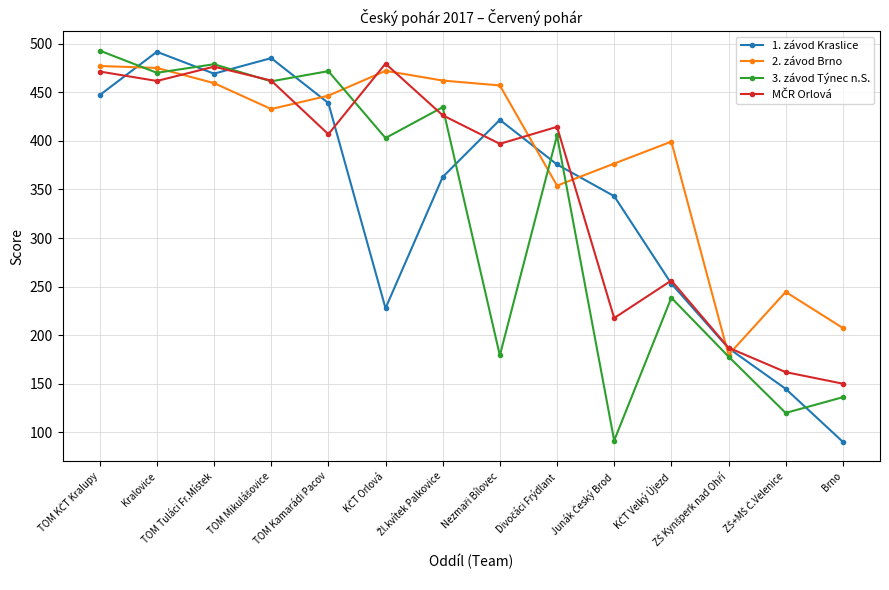

Which series ends up on top after the final intersection of 1. závod Kraslice and 3. závod Týnec n.S.?

3. závod Týnec n.S.